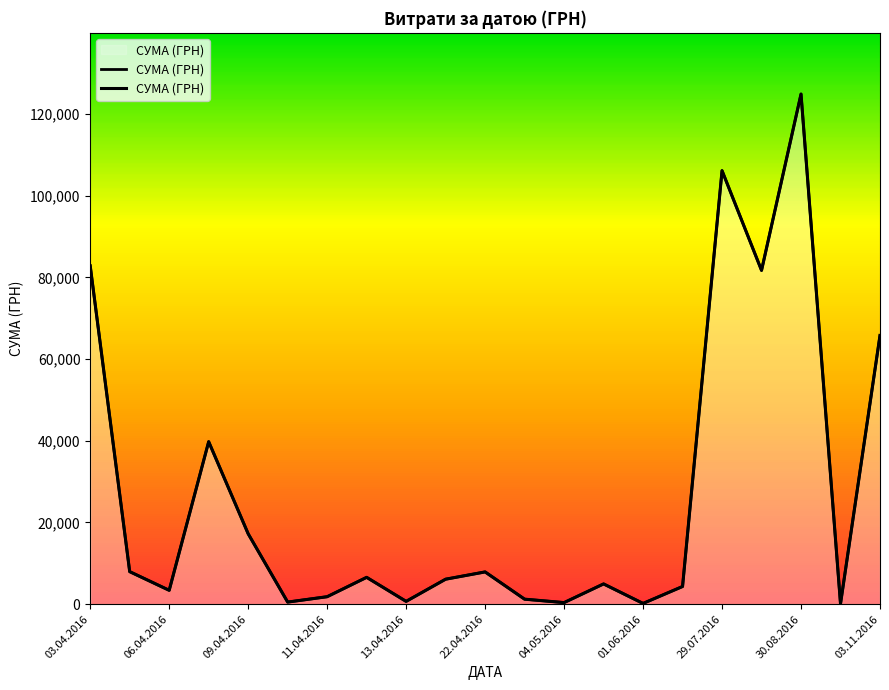

Is it true that the value at 01.06.2016 is 176.0?

True